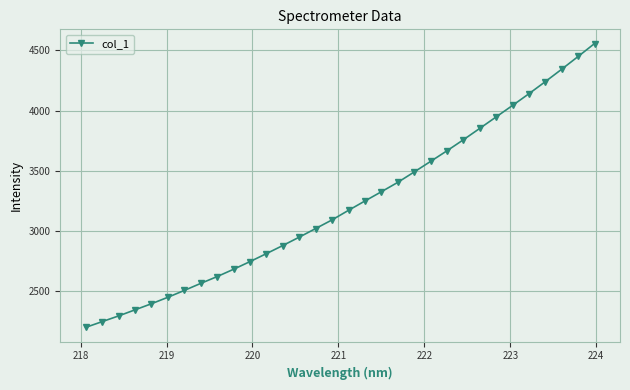

What is the value of the 7th point from the left?

2504.1